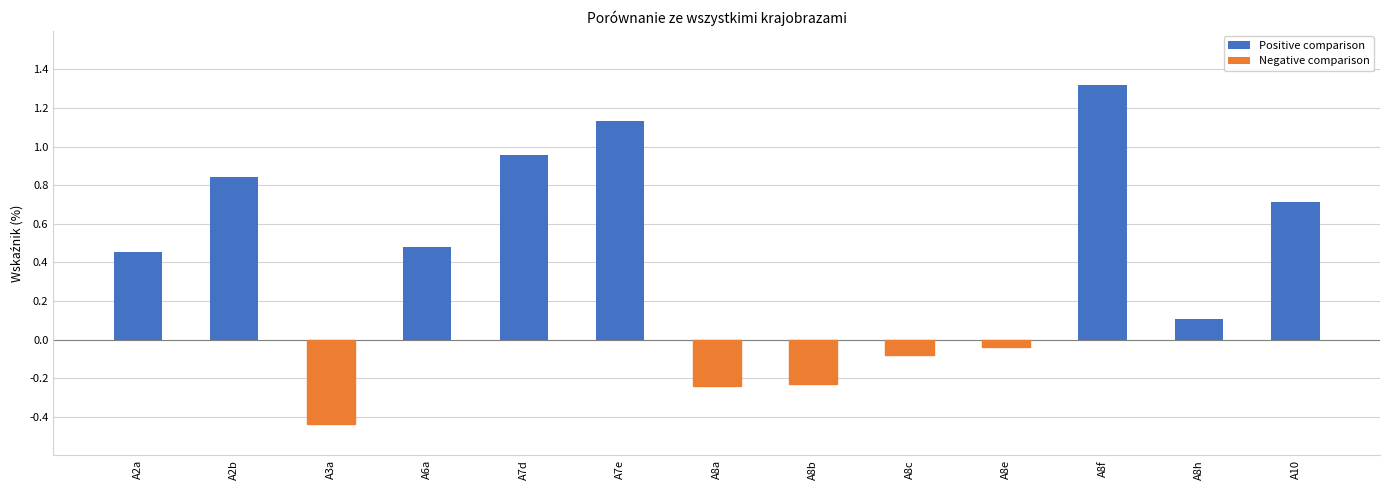

Where is the data nearest to the value 0?

A8e